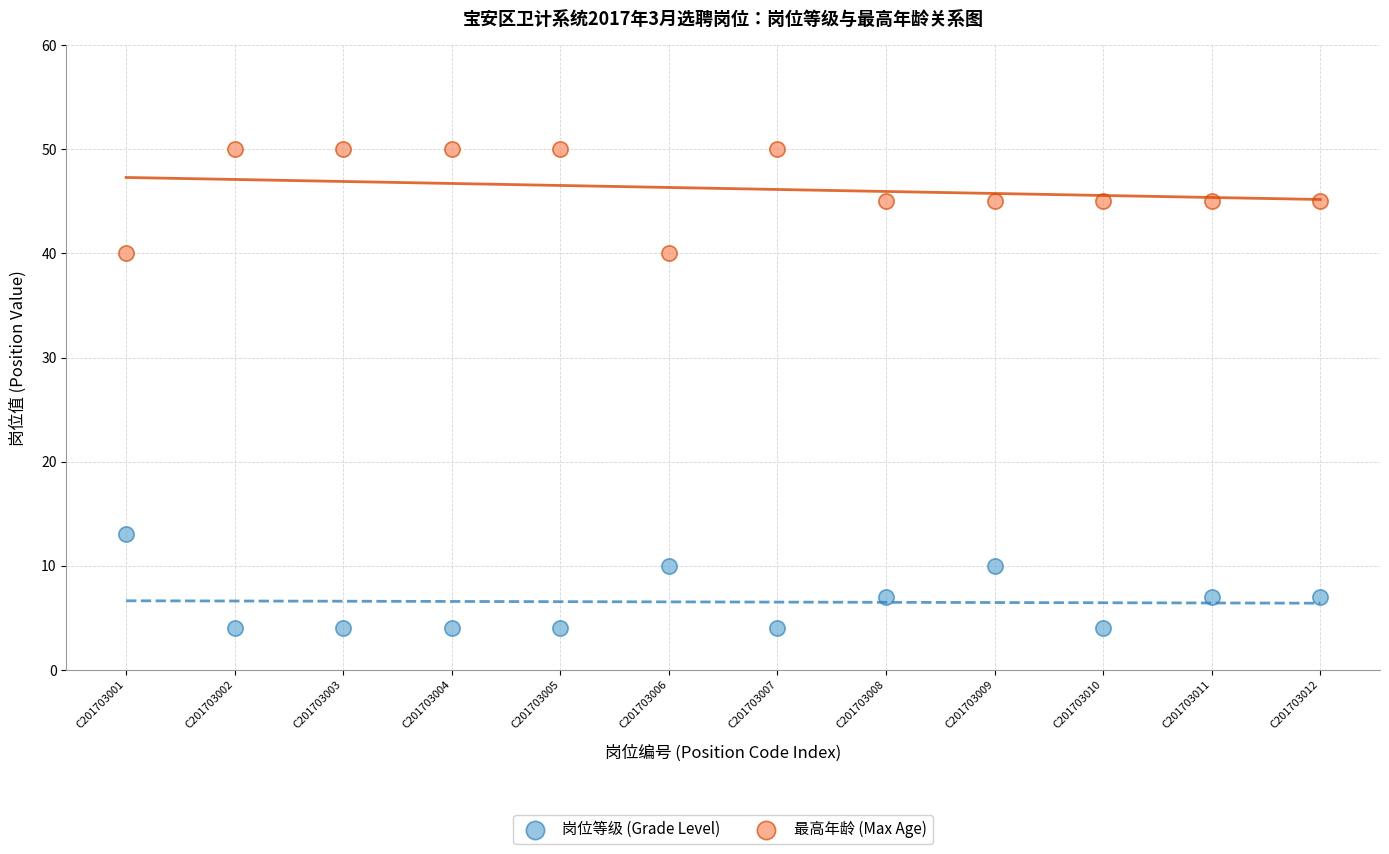

Which series has the largest Y range (max minus min)?

最高年龄 (Max Age)